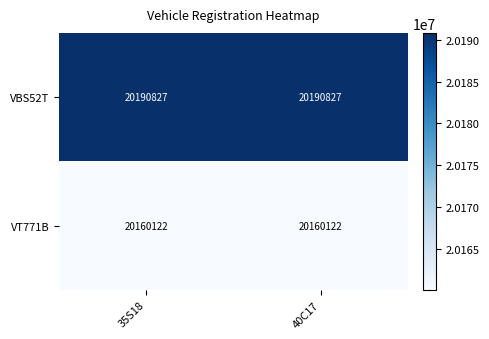

The value of VT771B at 35S18 is 34431297. True or false?

False